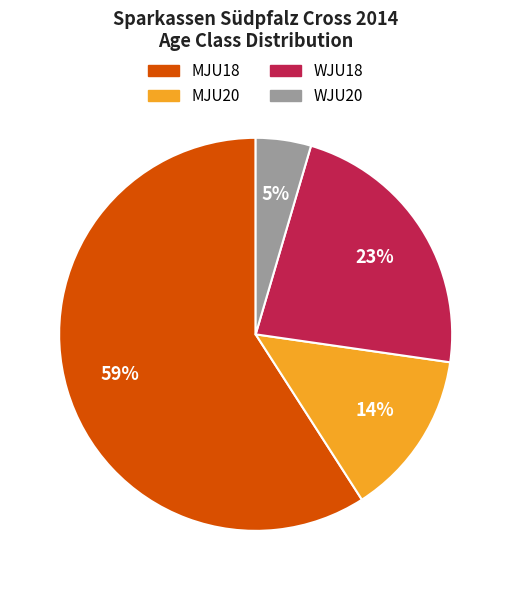

To the nearest percent, what is the average slice percentage?

25%